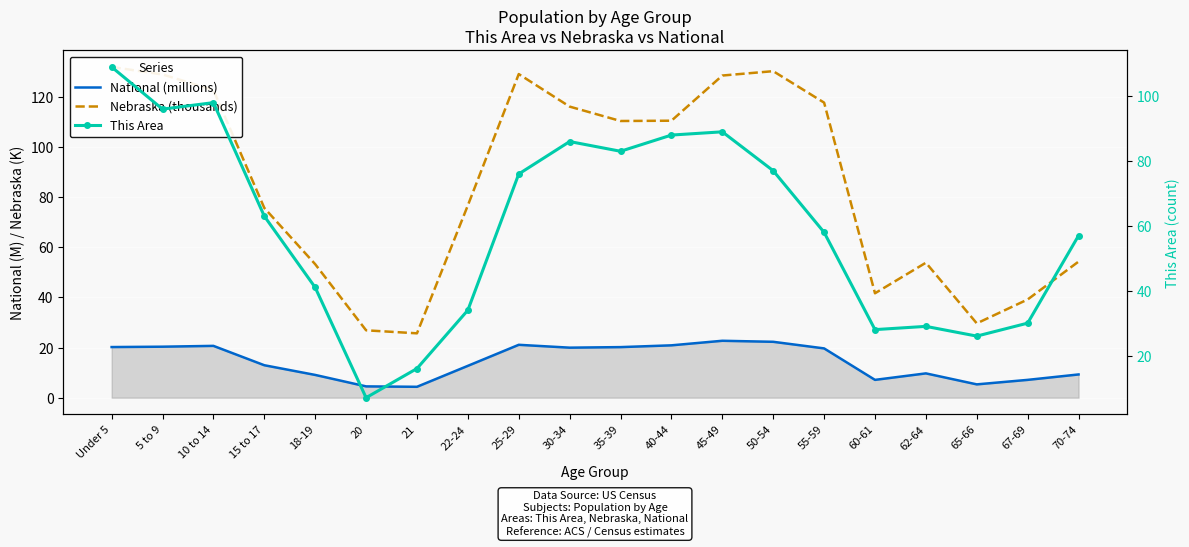

At how many categories does at least one series exceed 120?

6